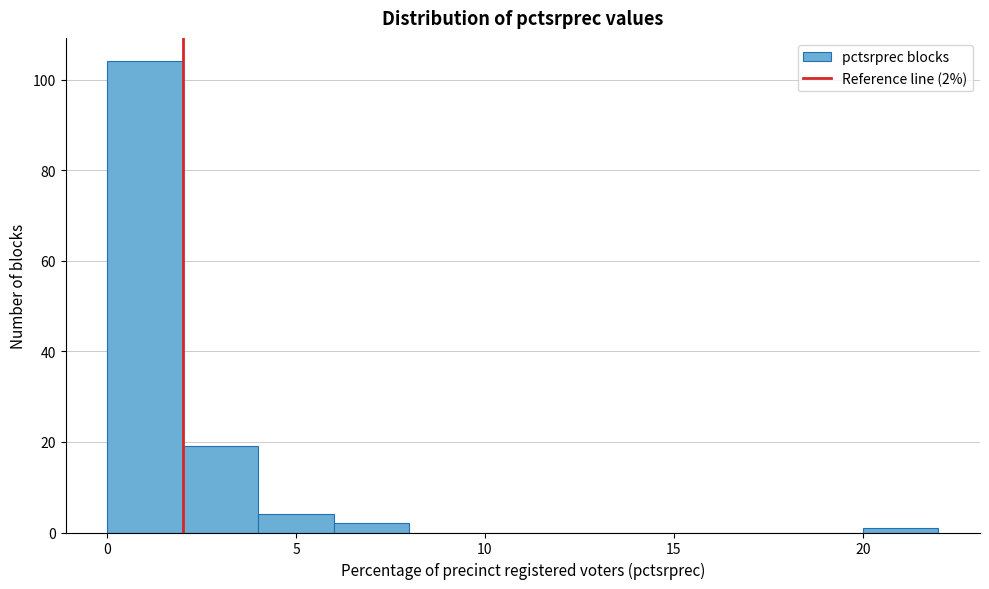

Over which range of the x-axis is the bar tallest?

0 to 2